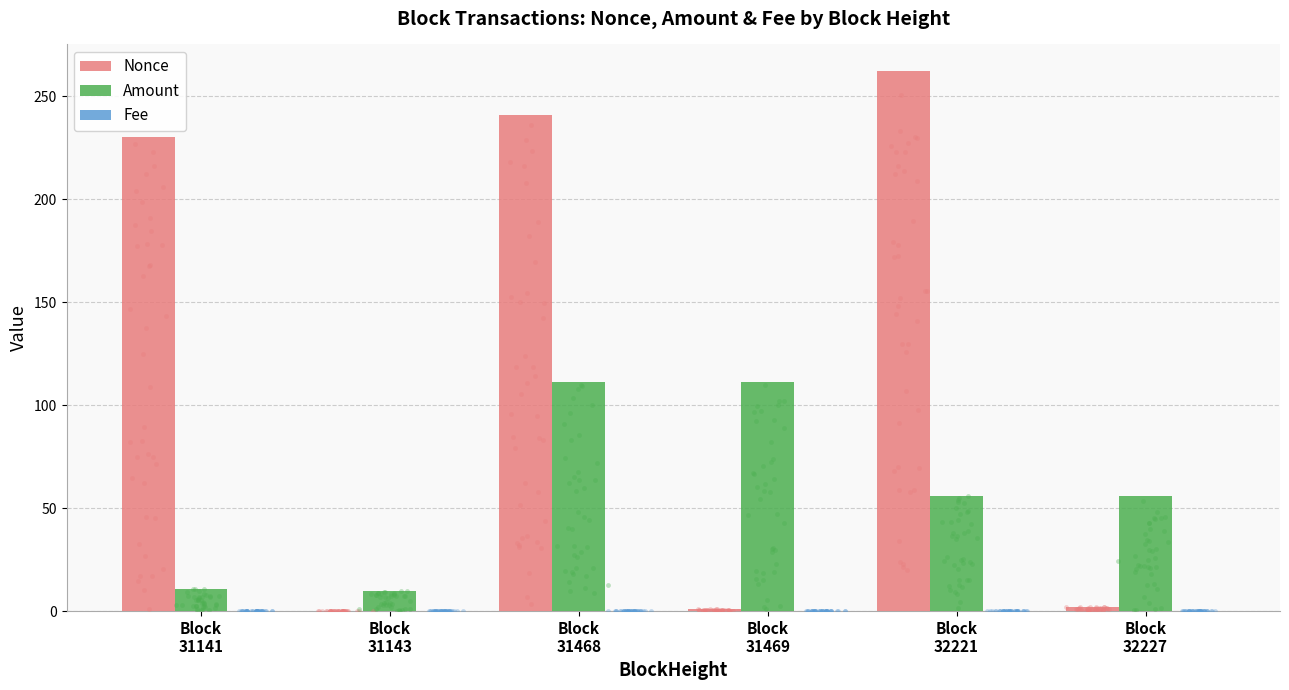

At how many categories does at least one series exceed 97?

4